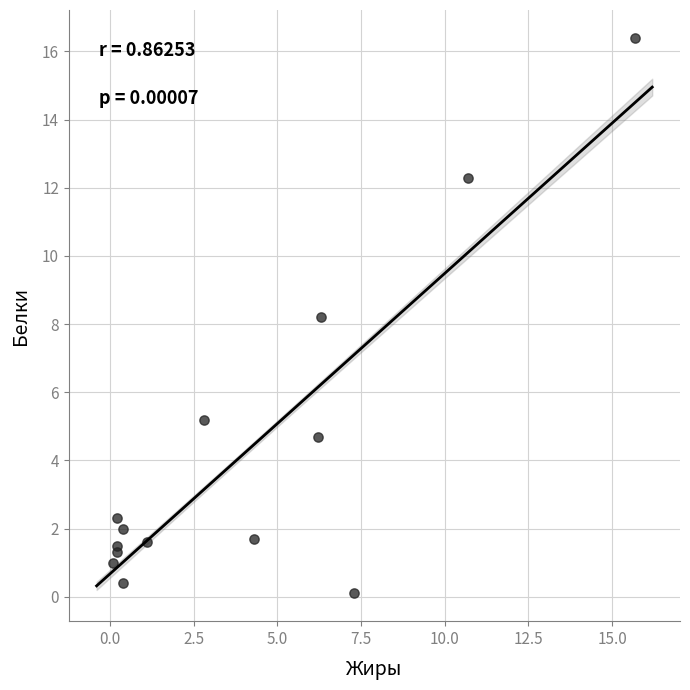

What is the range of Y values (max minus min)?

16.3